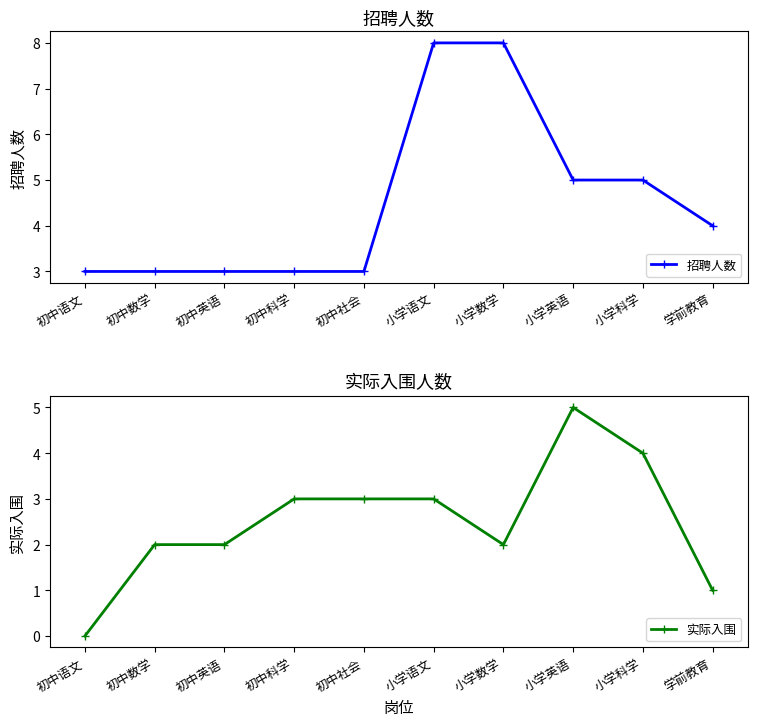

Where is 实际入围 nearest to the value 2?

初中数学